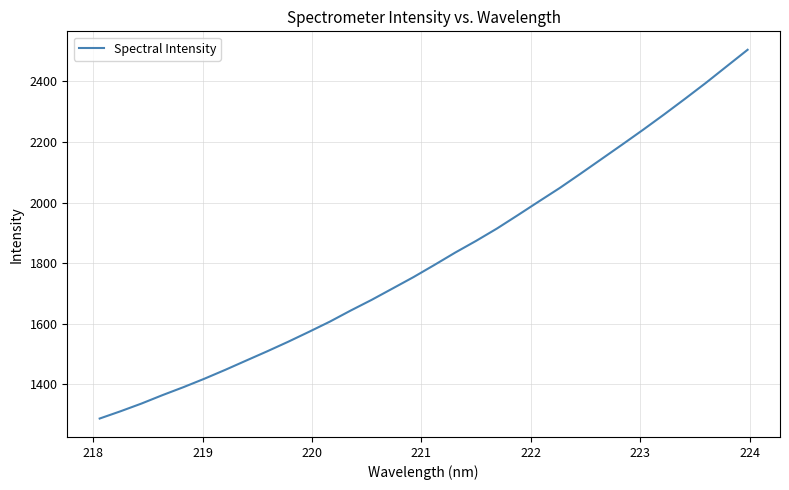

Reading left to right, extract all data points from this chart.

1287.2	1311.2	1336.7	1364.4	1390.7	1418.4	1447.8	1478.5	1508.9	1540.3	1573.2	1607.0	1643.7	1678.9	1716.4	1754.0	1794.0	1835.1	1873.8	1914.6	1958.8	2003.7	2048.2	2095.6	2143.8	2192.0	2240.9	2291.1	2342.7	2395.3	2450.1	2504.7